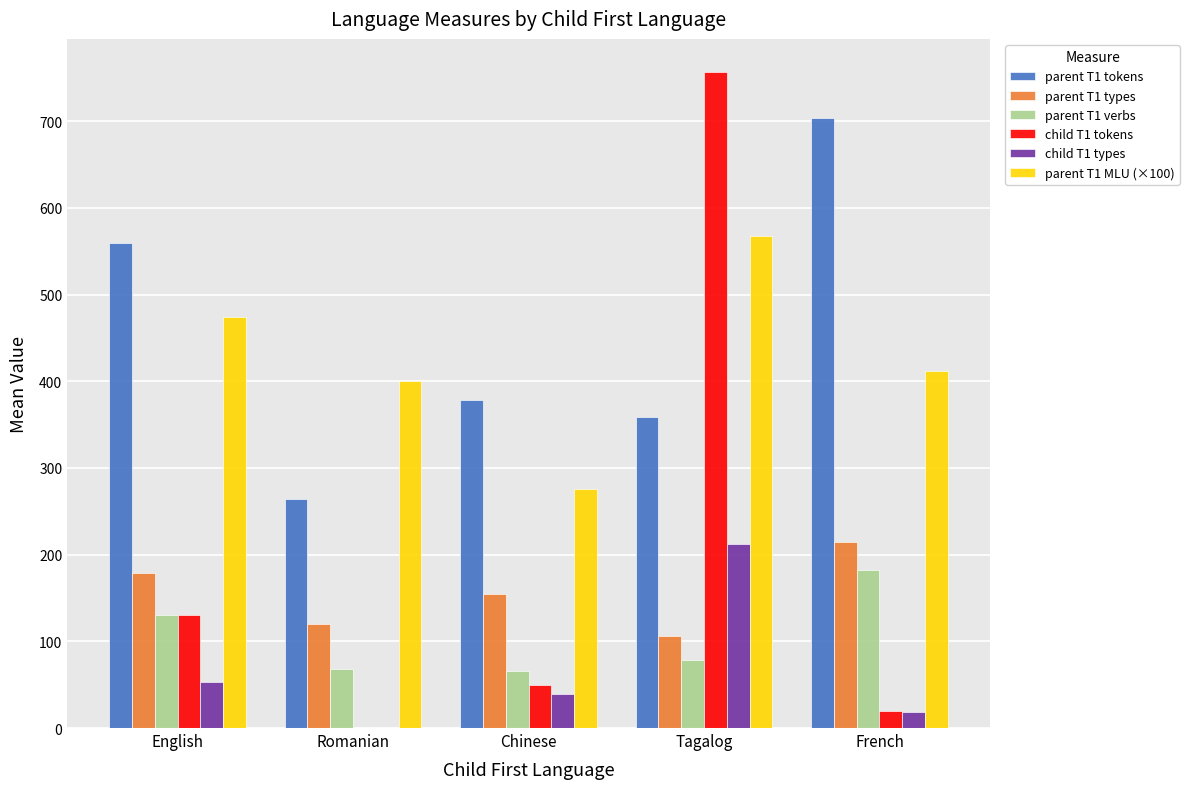

What are all the series names shown in the legend?

parent T1 tokens, parent T1 types, parent T1 verbs, child T1 tokens, child T1 types, parent T1 MLU (×100)